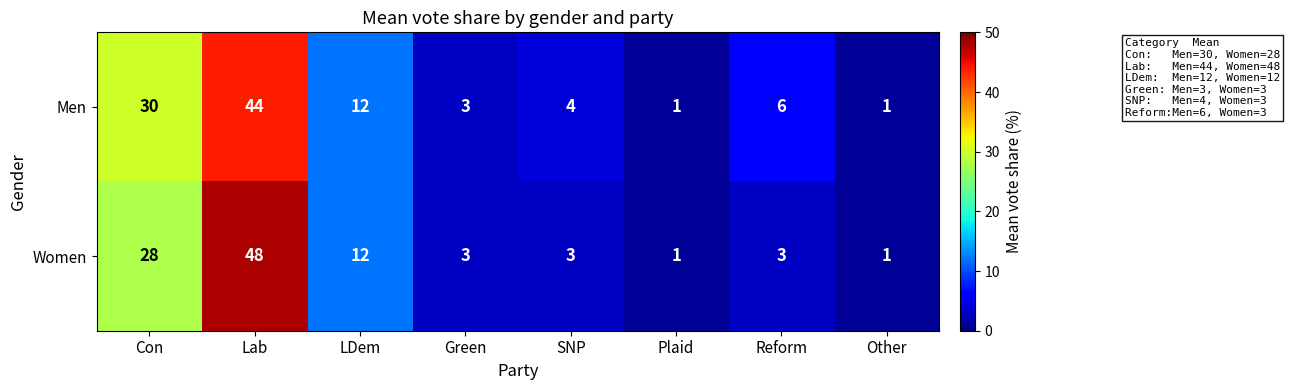

Reading right to left, what are all the values shown in this chart?

Men: Other=1	Reform=6	Plaid=1	SNP=4	Green=3	LDem=12	Lab=44	Con=30
Women: Other=1	Reform=3	Plaid=1	SNP=3	Green=3	LDem=12	Lab=48	Con=28